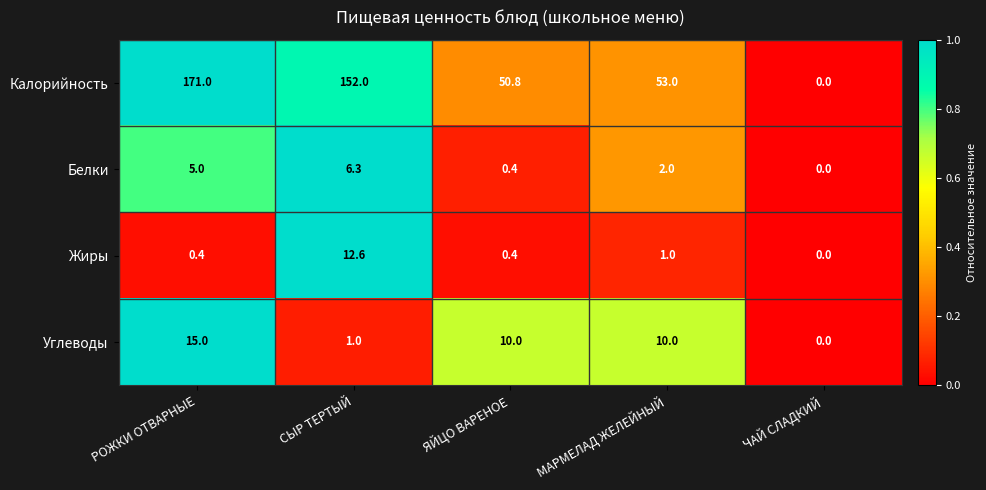

Which series has the largest range (max minus min)?

Калорийность